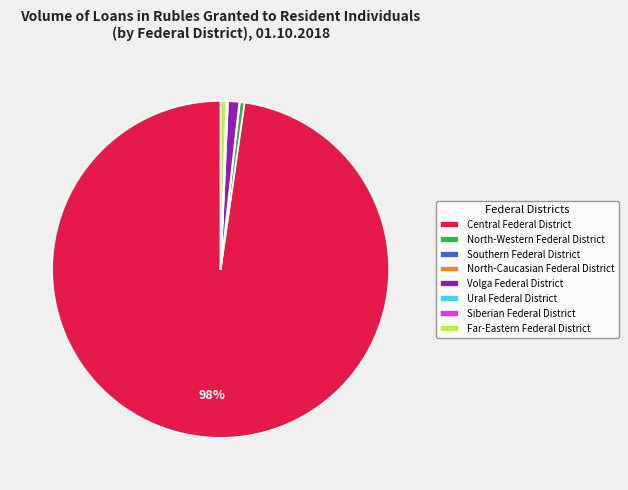

Which slice is the largest?

Central Federal District